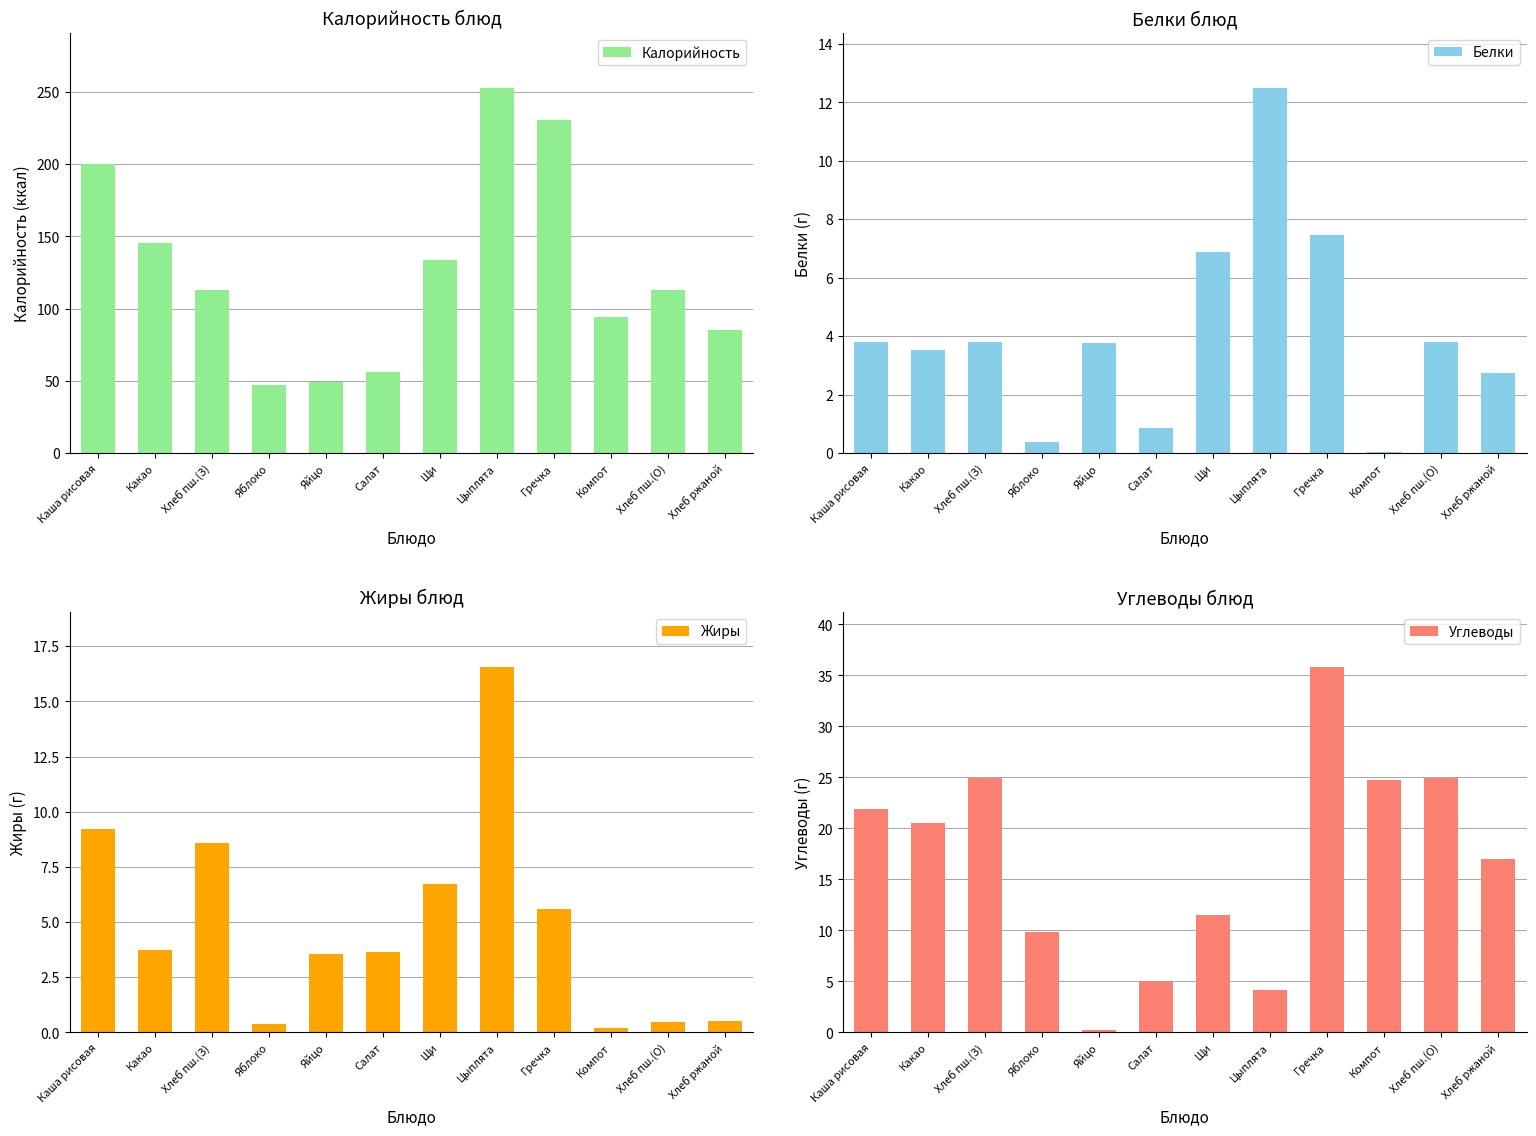

Reading left to right, what are all the values shown in this chart?

Калорийность: 199.8	145.2	113.2	47.0	49.6	56.3	133.8	252.8	230.4	94.2	113.2	85.0
Белки: 3.8	3.5	3.8	0.4	3.8	0.9	6.9	12.5	7.5	0.0	3.8	2.8
Жиры: 9.2	3.7	8.6	0.4	3.5	3.6	6.7	16.6	5.6	0.2	0.5	0.5
Углеводы: 21.9	20.5	24.9	9.8	0.2	5.0	11.5	4.2	35.8	24.8	24.9	17.0